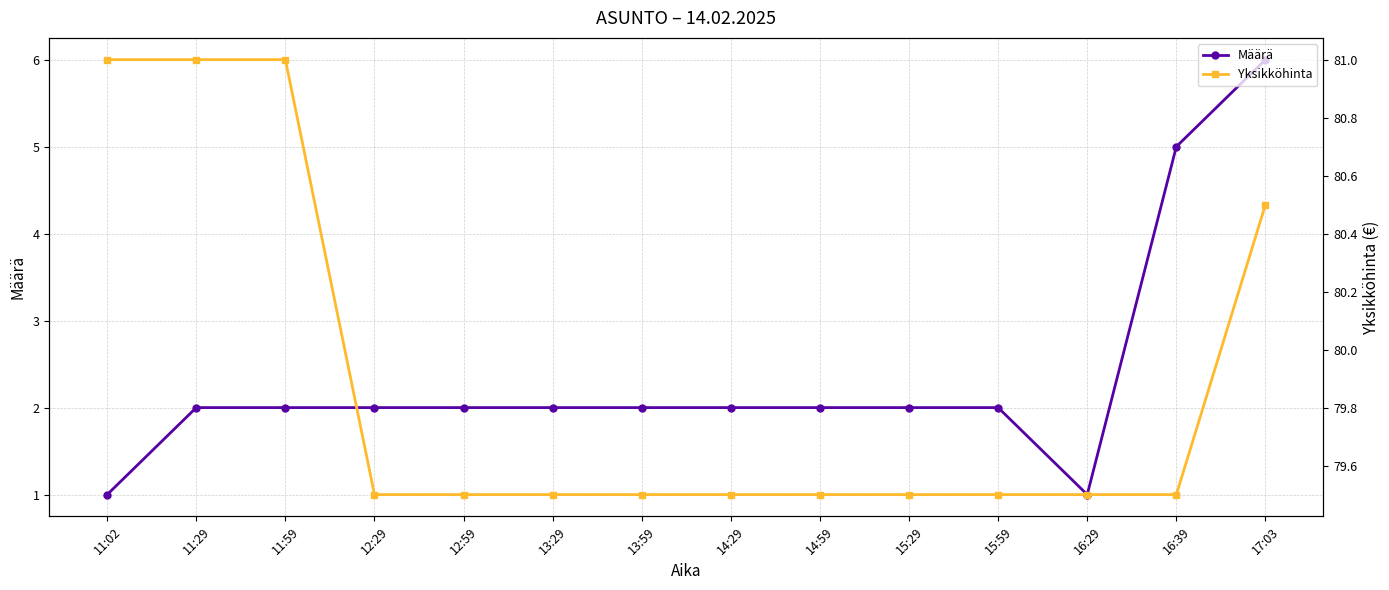

At which category is the sum across all series the highest?

17:03